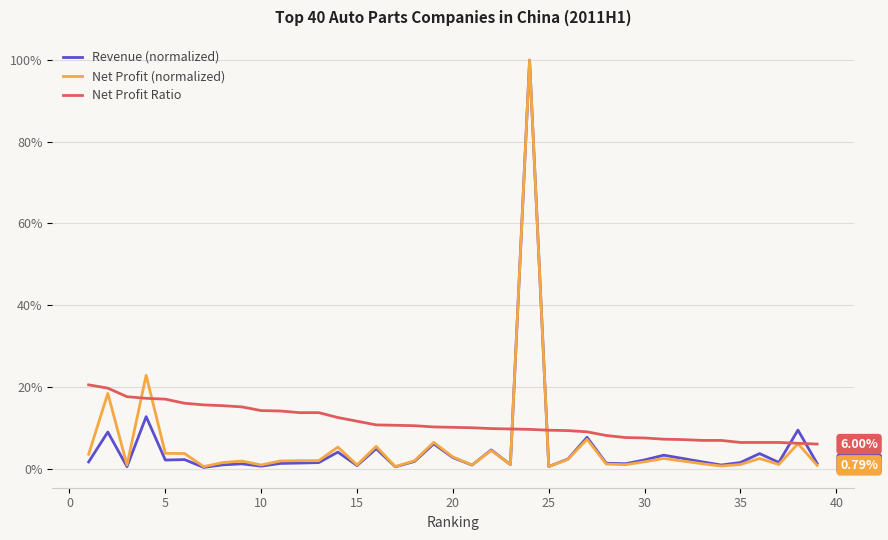

What is the difference between the maximum and minimum values in the Net Profit Ratio series?

0.1